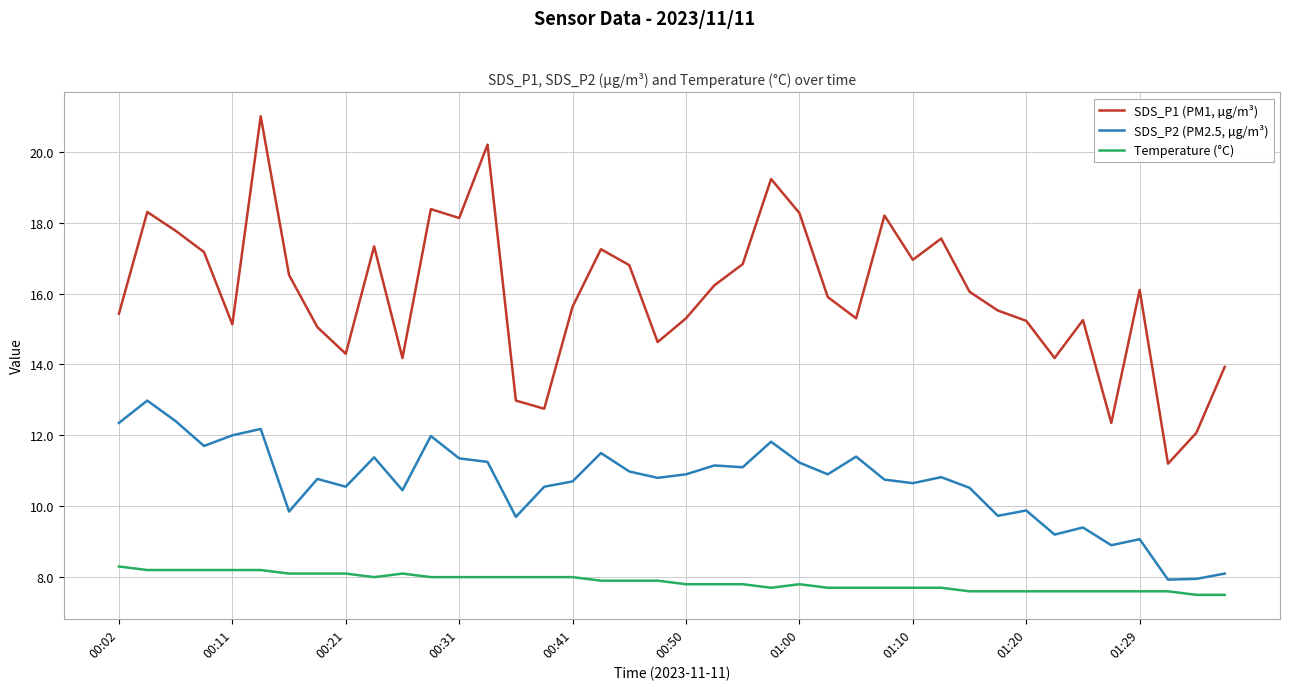

List the series in order of their overall mean, lowest first.

Temperature (°C), SDS_P2 (PM2.5, µg/m³), SDS_P1 (PM1, µg/m³)